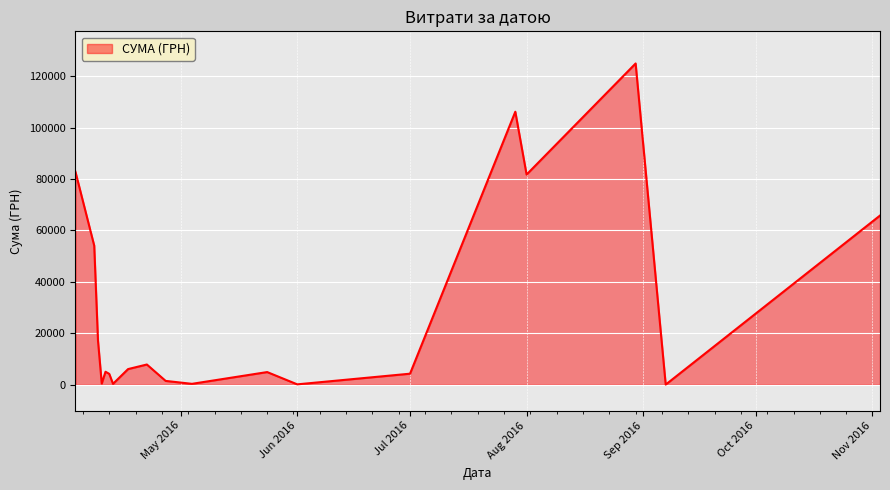

What is the difference between the maximum and minimum values?

124820.3